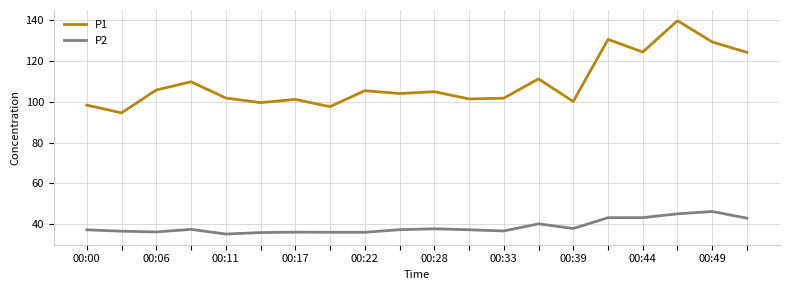

List the series in order of their overall mean, highest first.

P1, P2